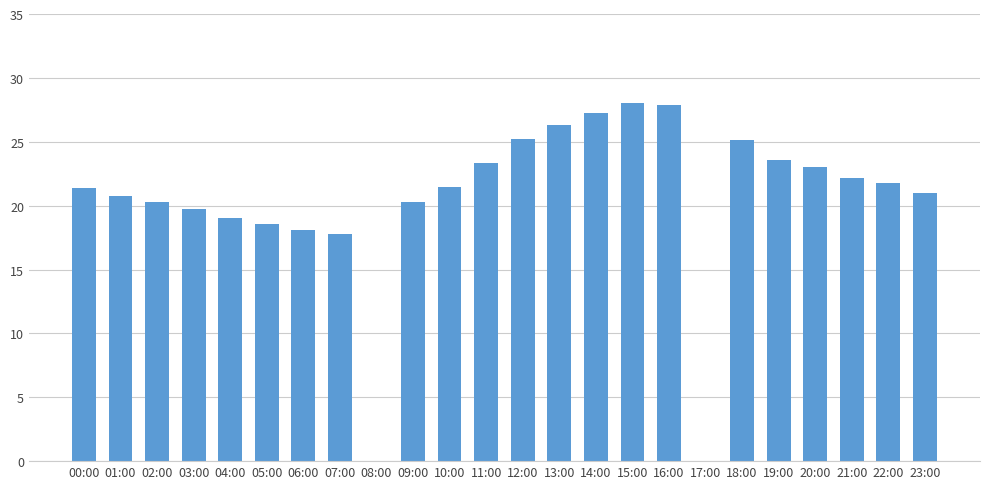

At which label does the data first exceed 21?

00:00